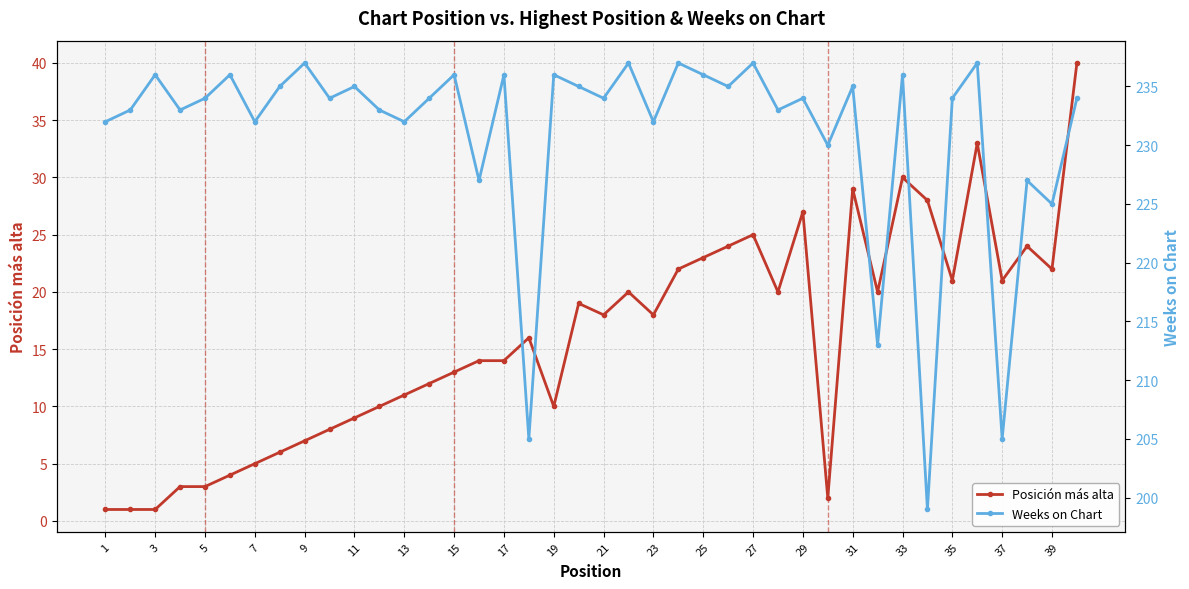

How many lines are shown in the chart?

2